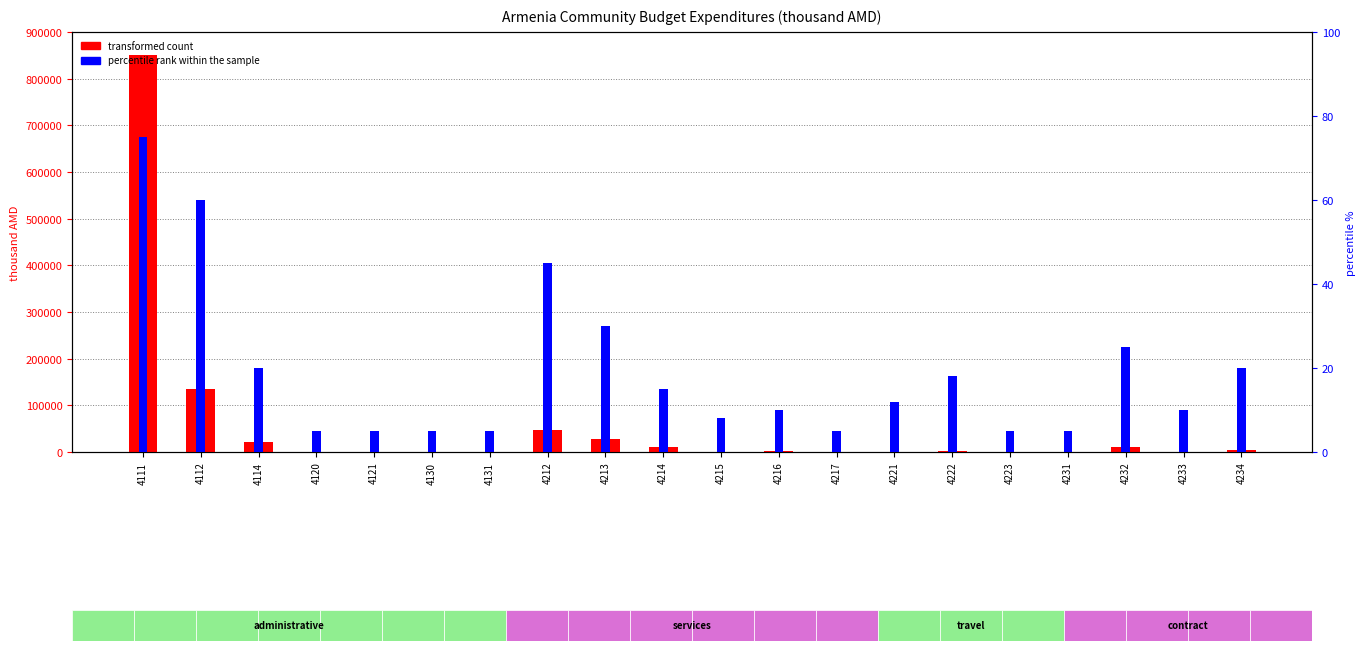

What are all the series names shown in the legend?

transformed count, percentile rank within the sample